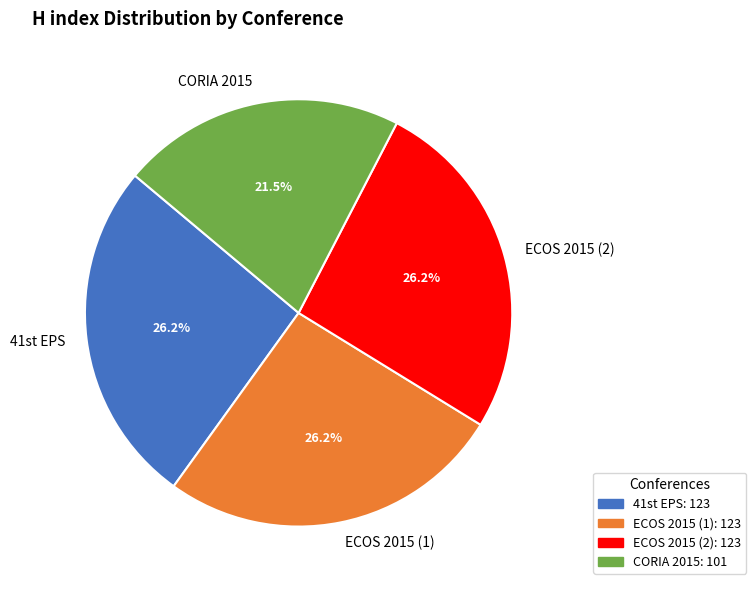

Approximately how many times larger is the value at ECOS 2015 (1) compared to CORIA 2015?

1.2